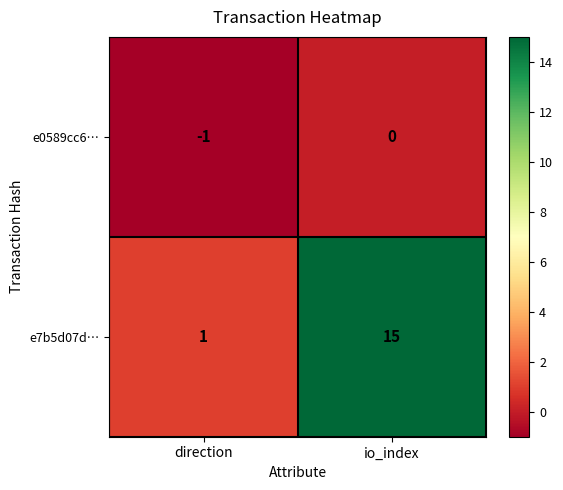

What is the maximum value shown in the chart?

15